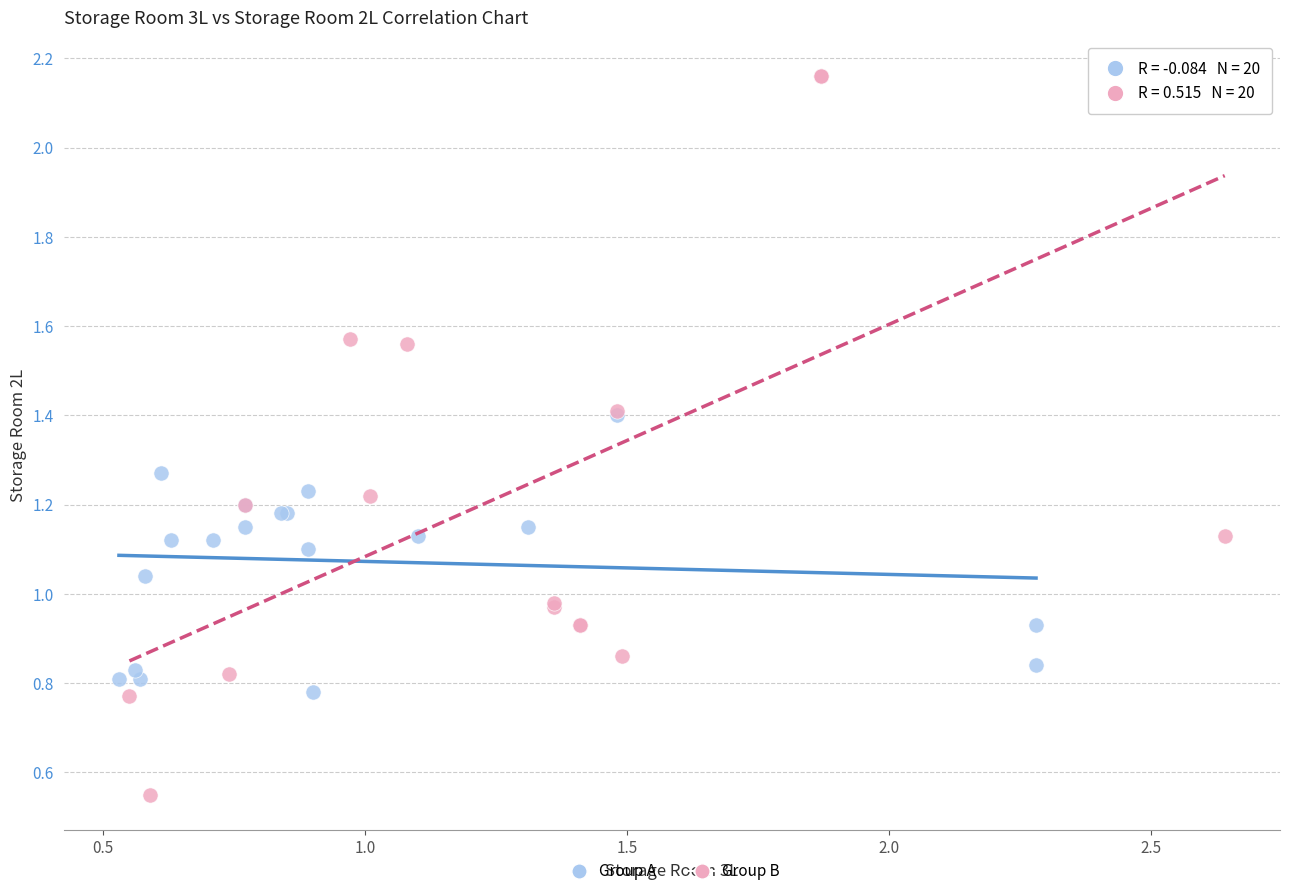

Which series has the widest spread of Y values?

Group B